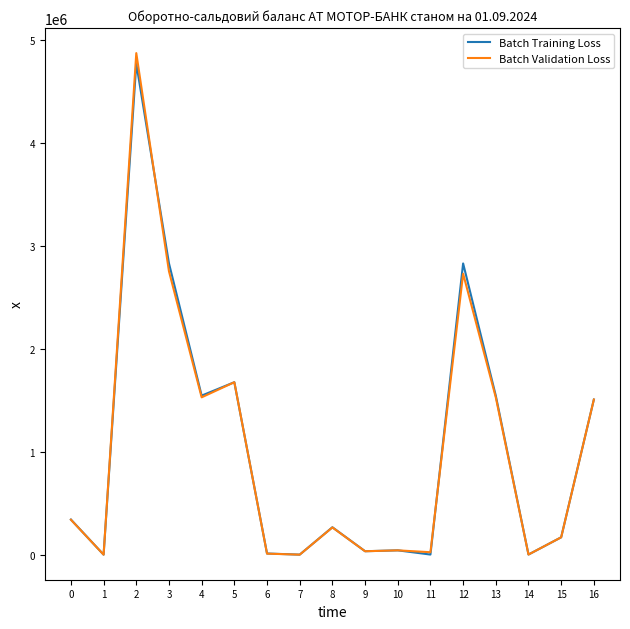

Is the value of Batch Training Loss at 1 greater than the value of Batch Validation Loss at 2?

No